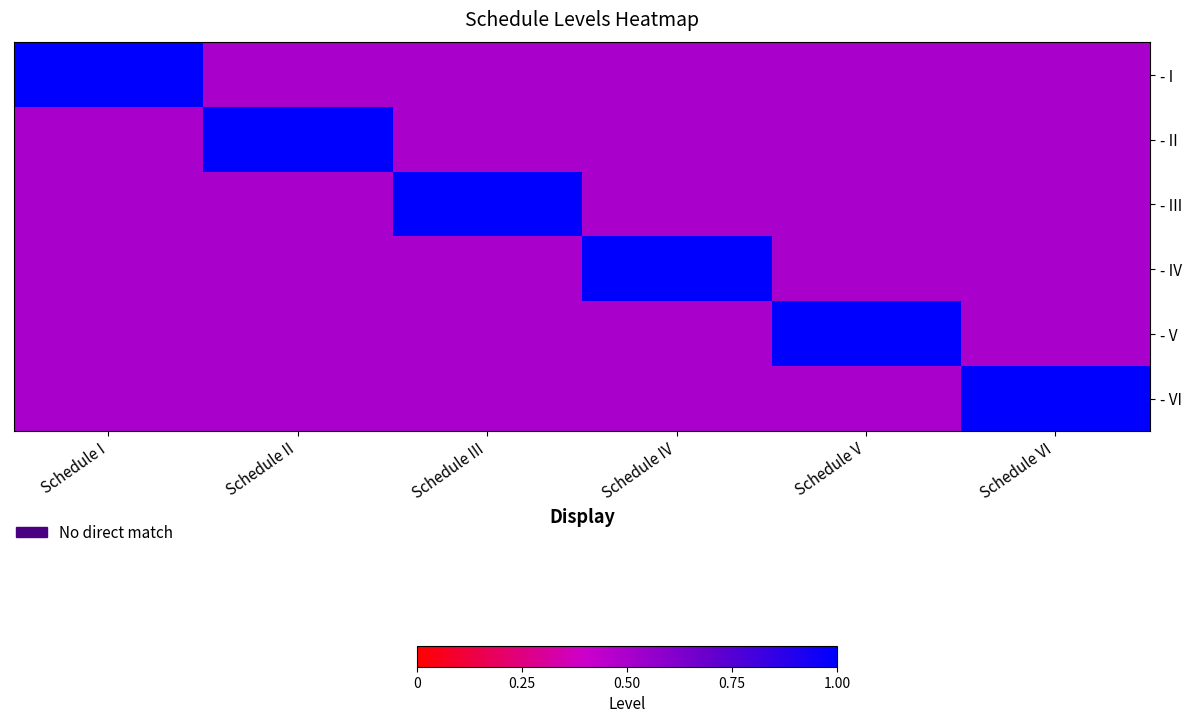

Which has a higher value, Schedule VI or Schedule III?

Schedule VI